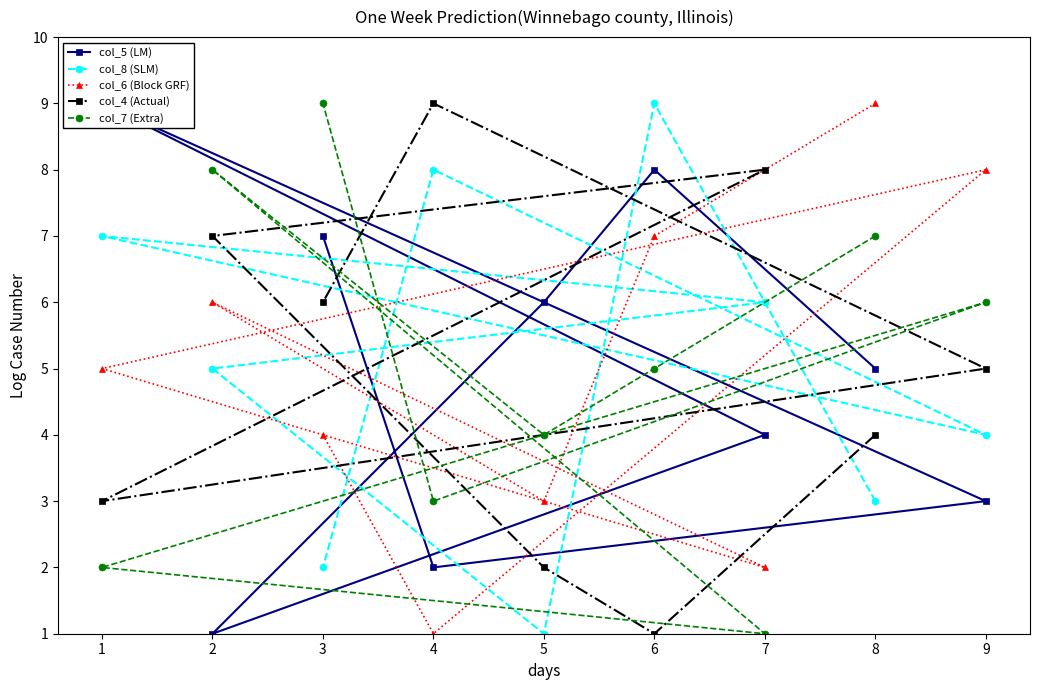

Is it true that col_6 (Block GRF) equals 1 at 4?

True